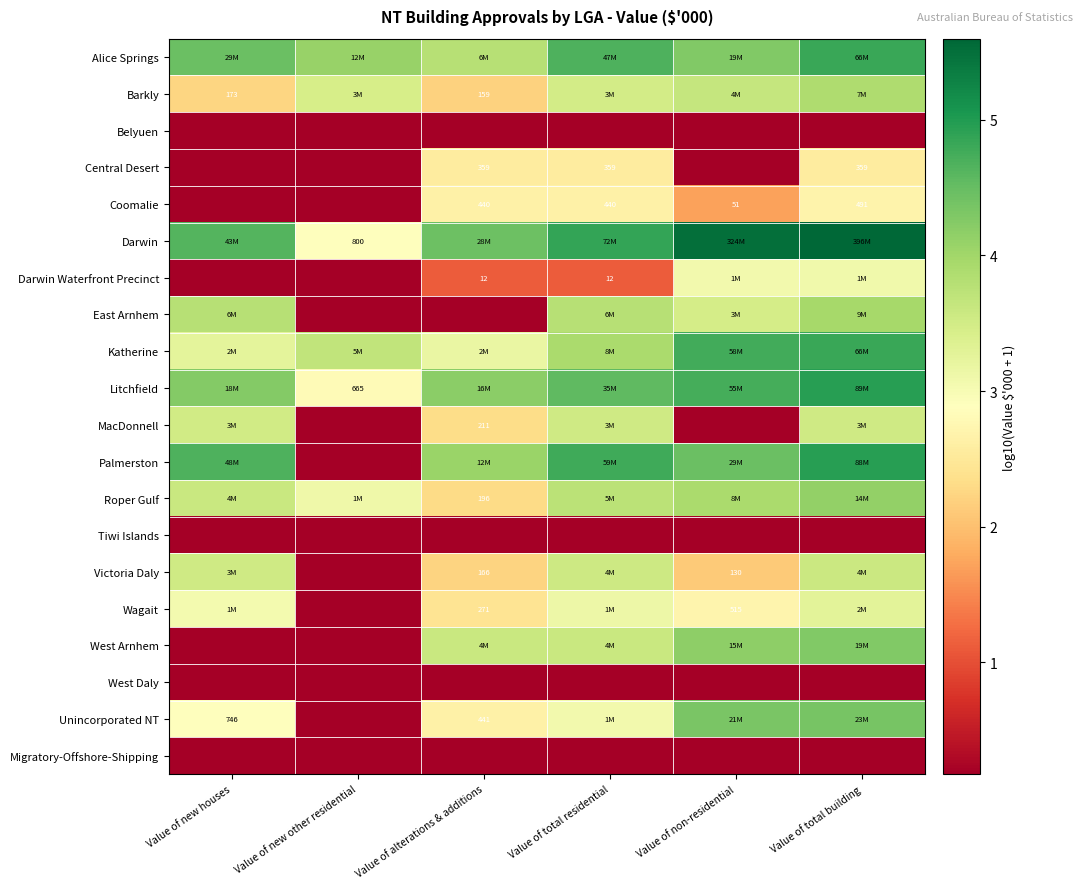

What is the lowest value of the West Daly series?

0.2